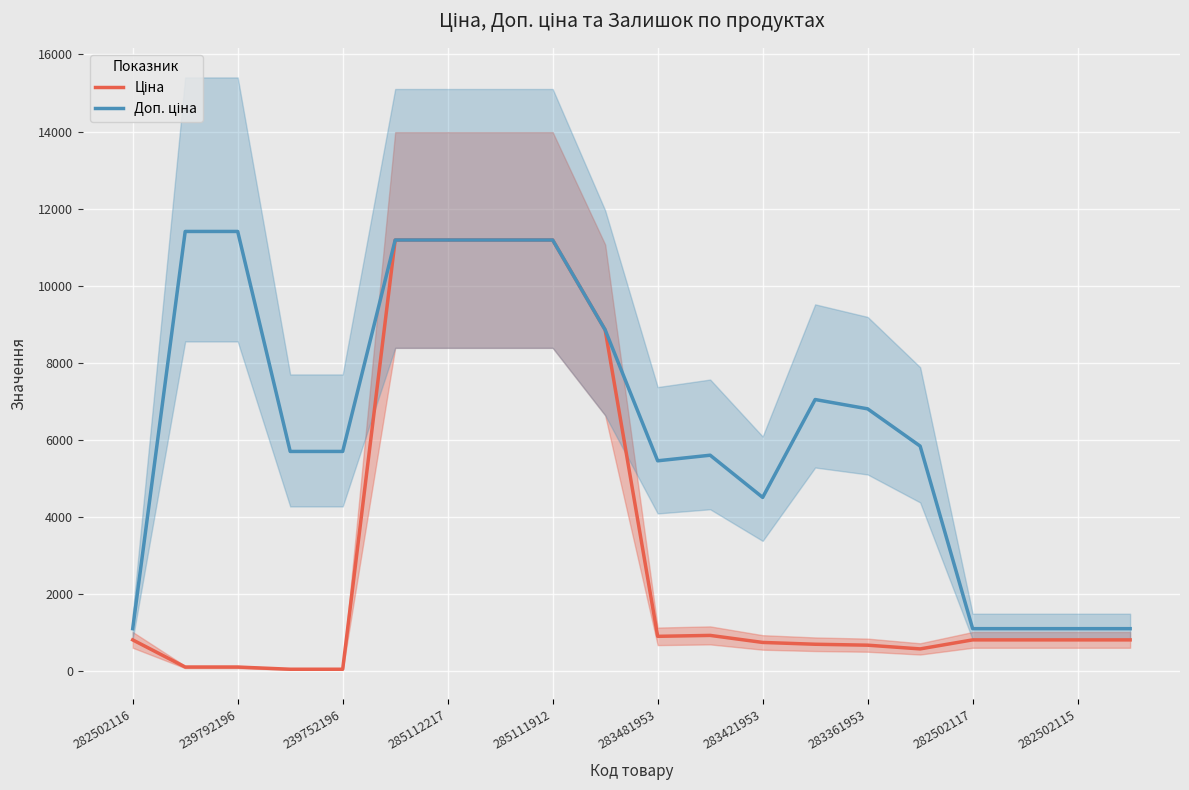

What is the difference between the Доп. ціна values at 18 and 239792196?

10300.8